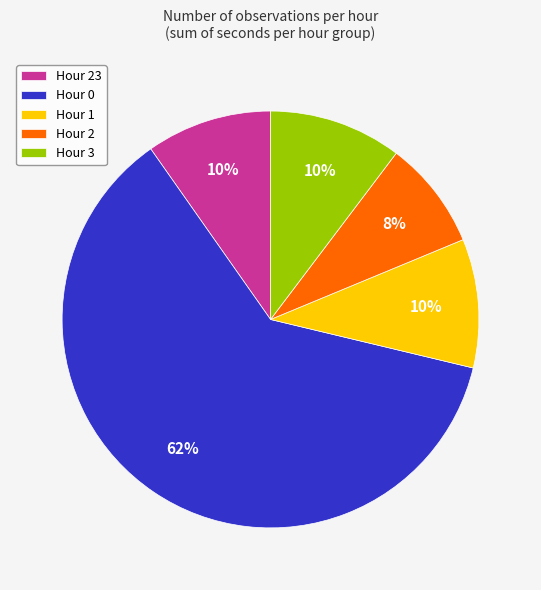

To the nearest percent, what is the average slice percentage?

20%